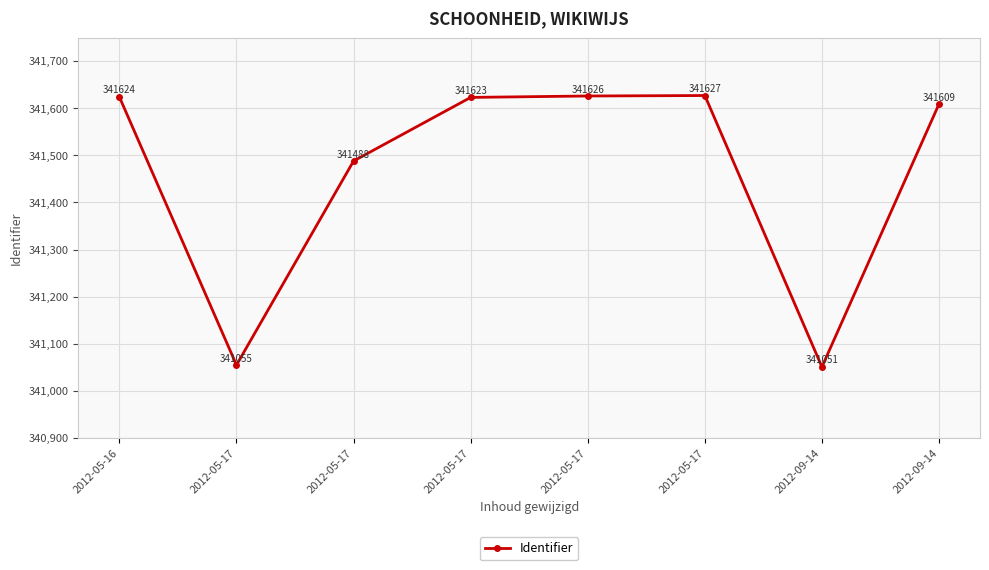

What is the value of the 4th point from the left?

341055